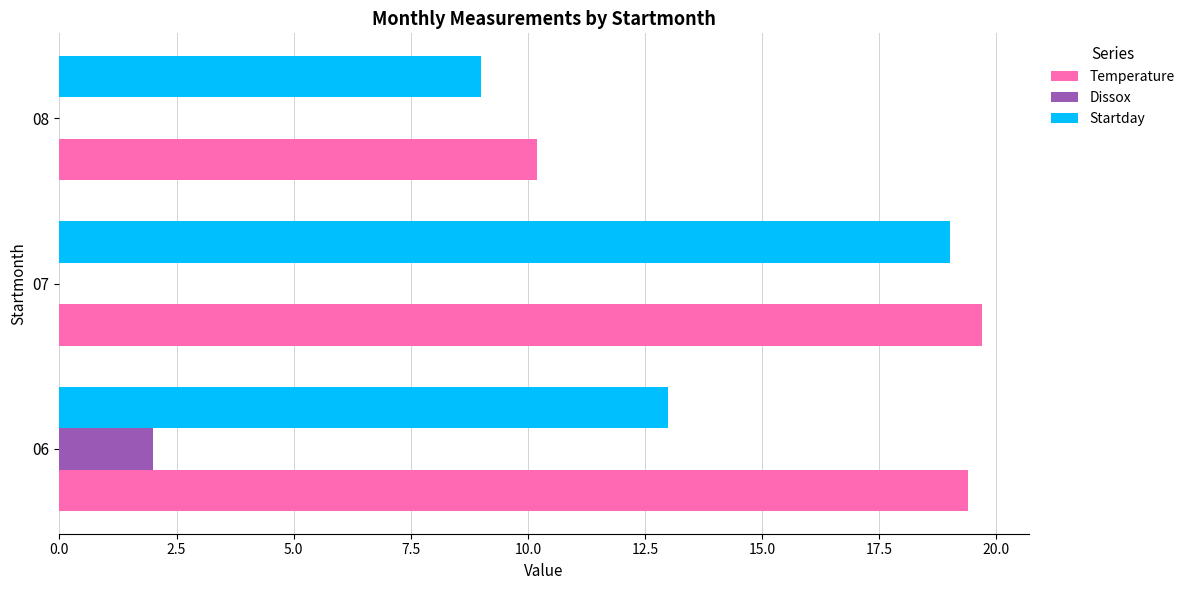

At which category is the sum across all series the highest?

07